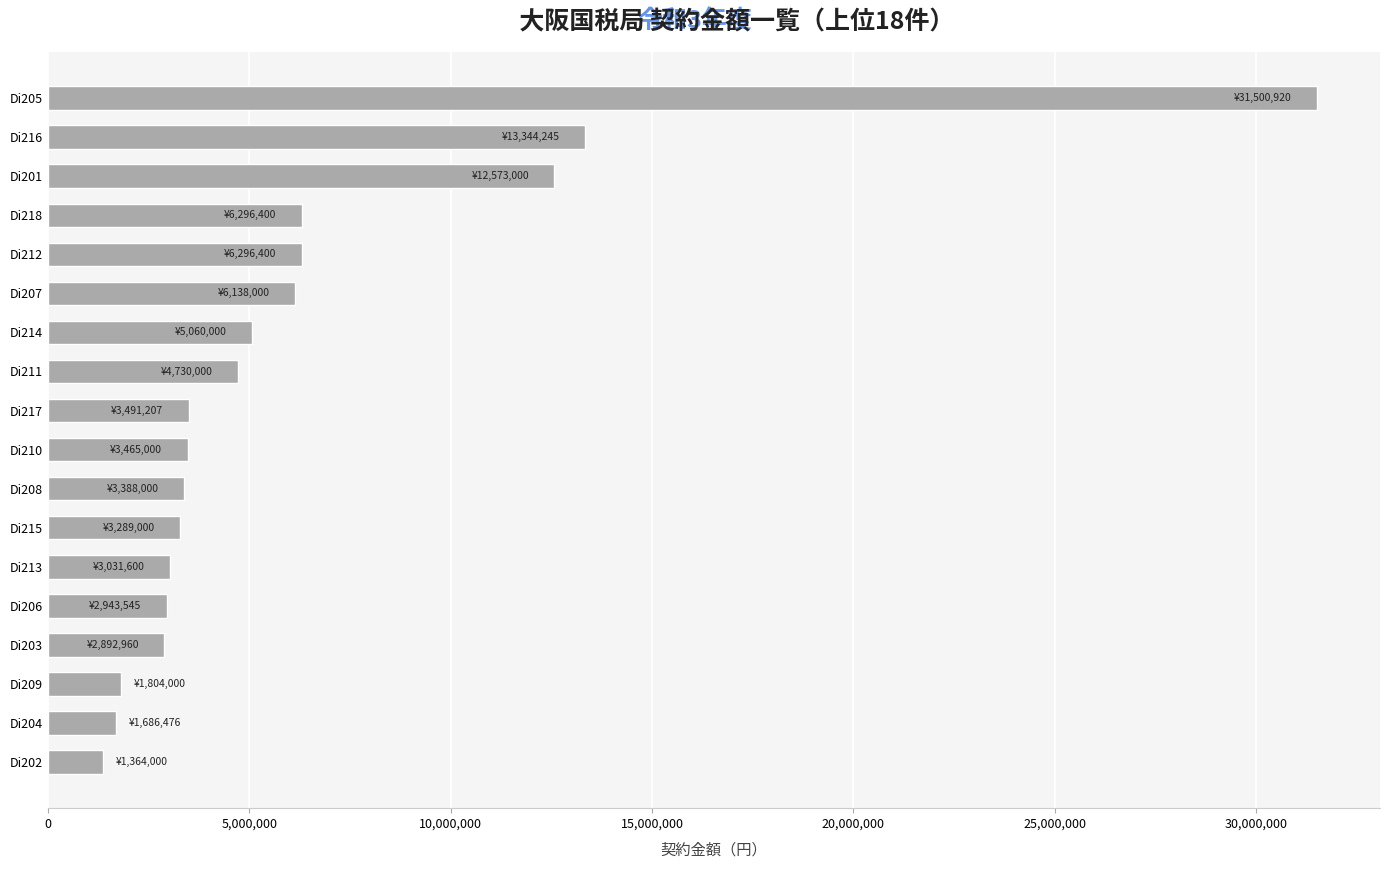

Is it true that the value at Di214 is 6722389?

False